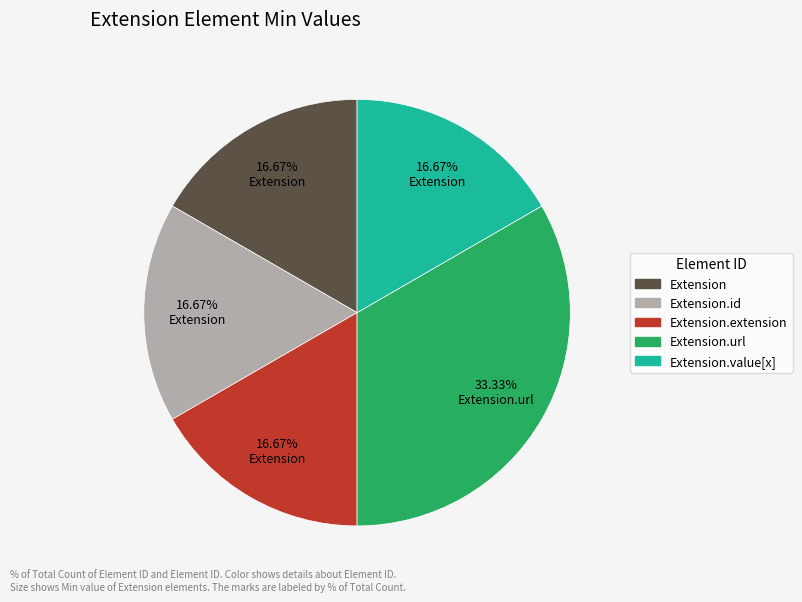

How many slices are in this pie chart?

5